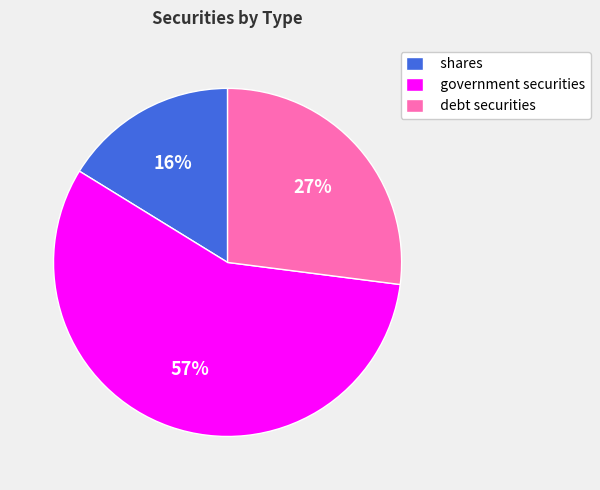

To the nearest percent, what is the difference between the debt securities and government securities slice percentages?

30%